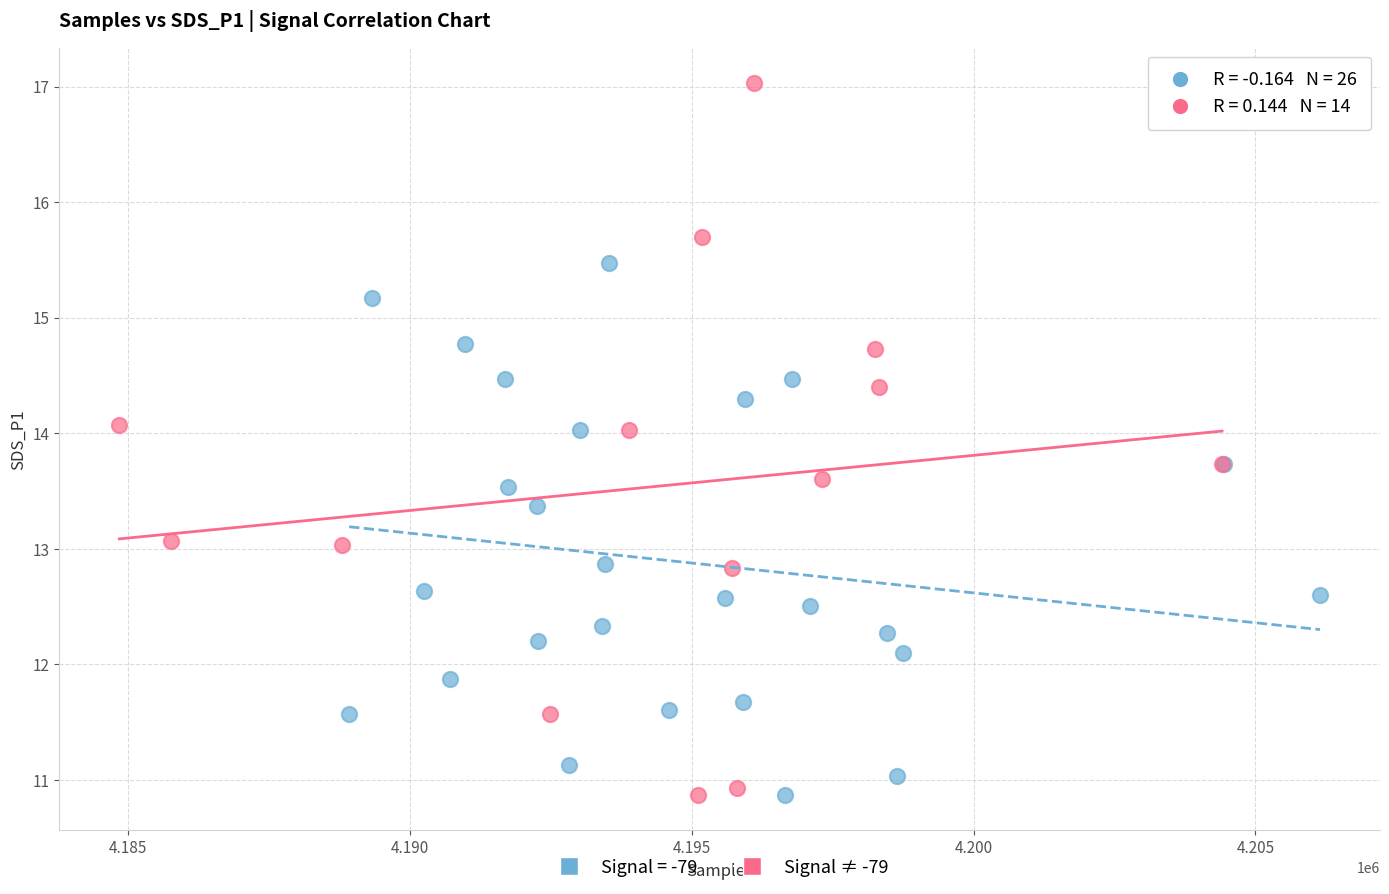

Which series has the widest spread of Y values?

Signal ≠ -79